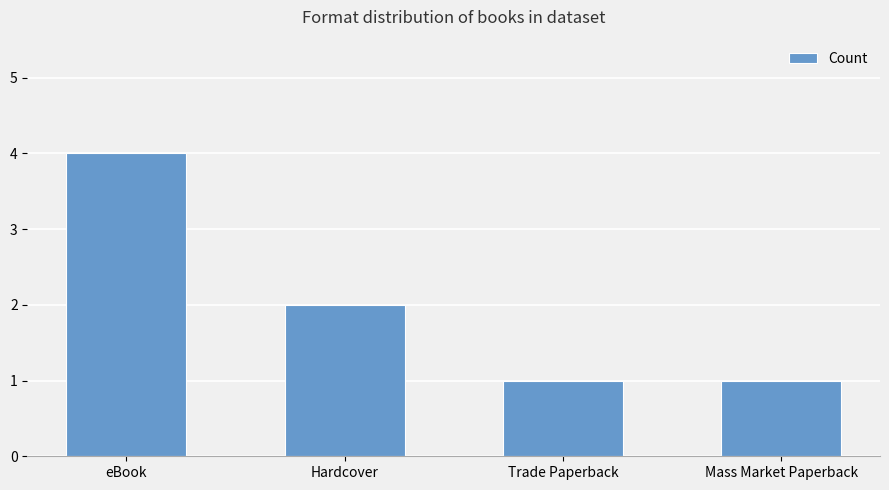

Reading left to right, list all the values displayed in this chart.

4	2	1	1